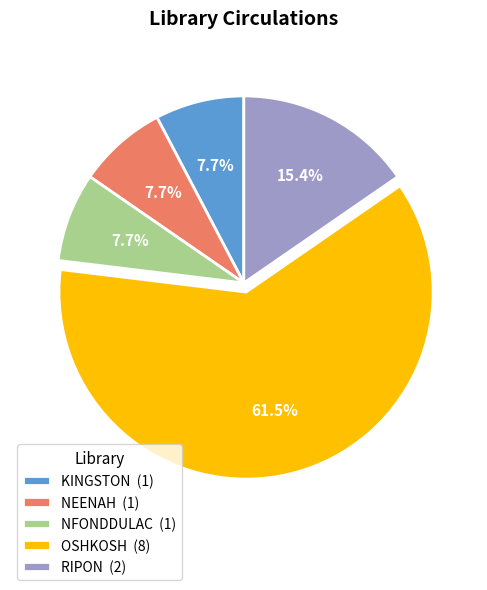

True or false: RIPON accounts for 26% of the total.

False